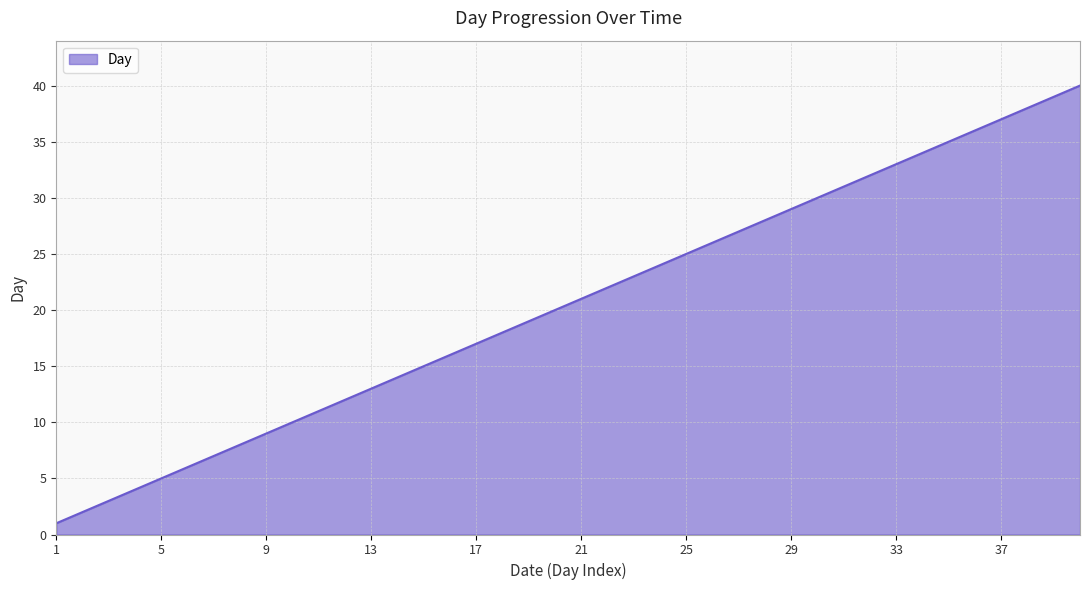

What is the greatest value displayed?

40